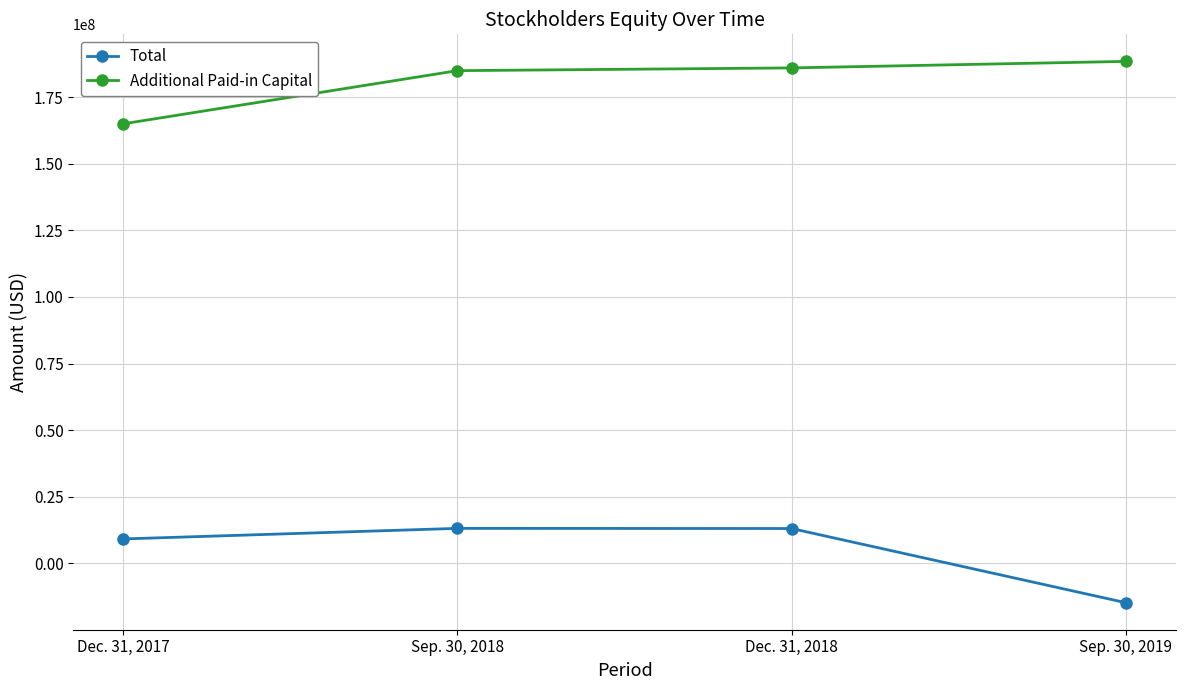

True or false: Total has a value of -14724218 at Sep. 30, 2019.

True